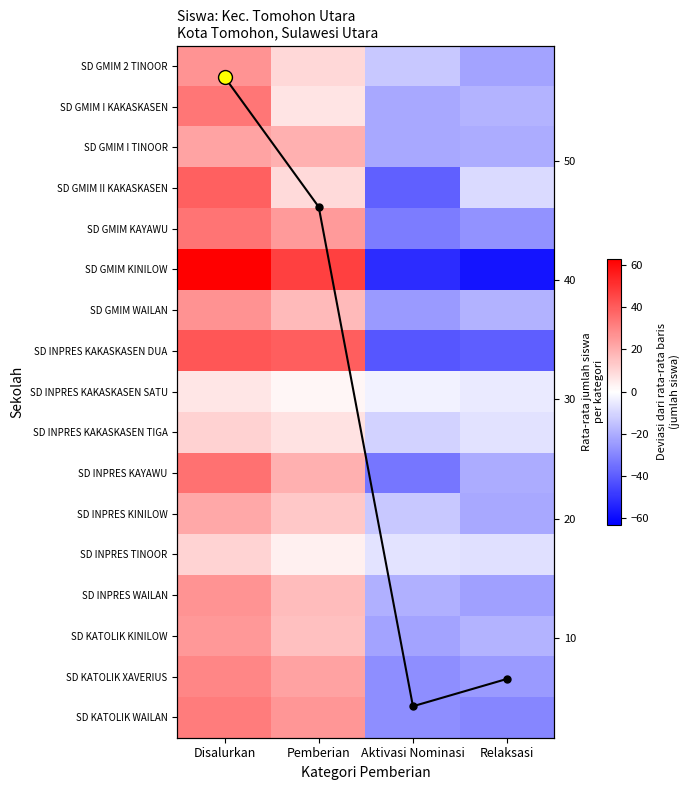

Rank the series by their maximum value, from highest to lowest.

SD GMIM KINILOW, Avg students, SD INPRES KAKASKASEN DUA, SD GMIM II KAKASKASEN, SD INPRES KAYAWU, SD GMIM KAYAWU, SD GMIM I KAKASKASEN, SD KATOLIK WAILAN, SD KATOLIK XAVERIUS, SD GMIM WAILAN, SD GMIM 2 TINOOR, SD INPRES WAILAN, SD KATOLIK KINILOW, SD GMIM I TINOOR, SD INPRES KINILOW, SD INPRES KAKASKASEN TIGA, SD INPRES TINOOR, SD INPRES KAKASKASEN SATU